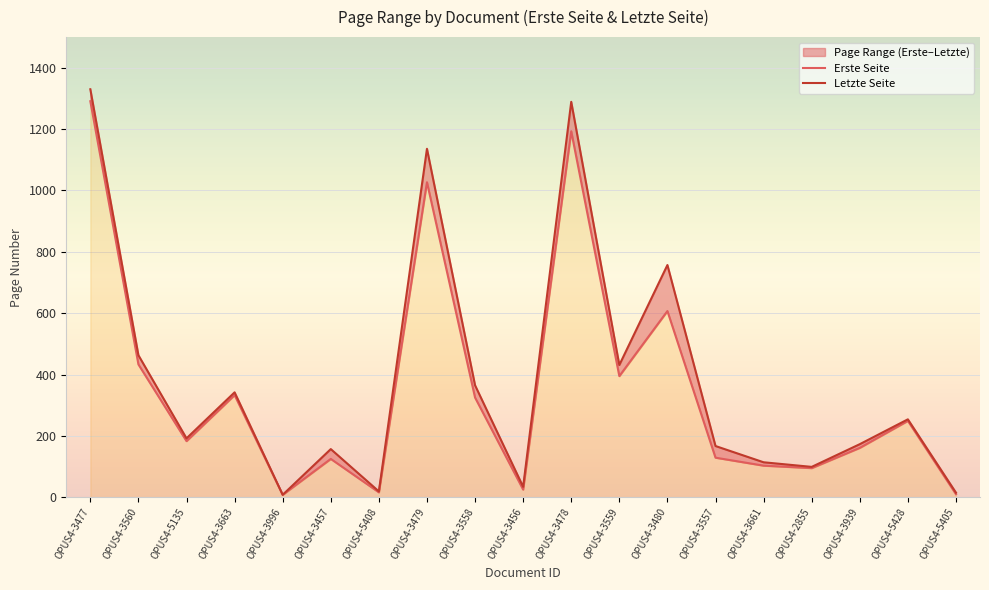

True or false: Letzte Seite has a value of 249 at OPUS4-3939.

False